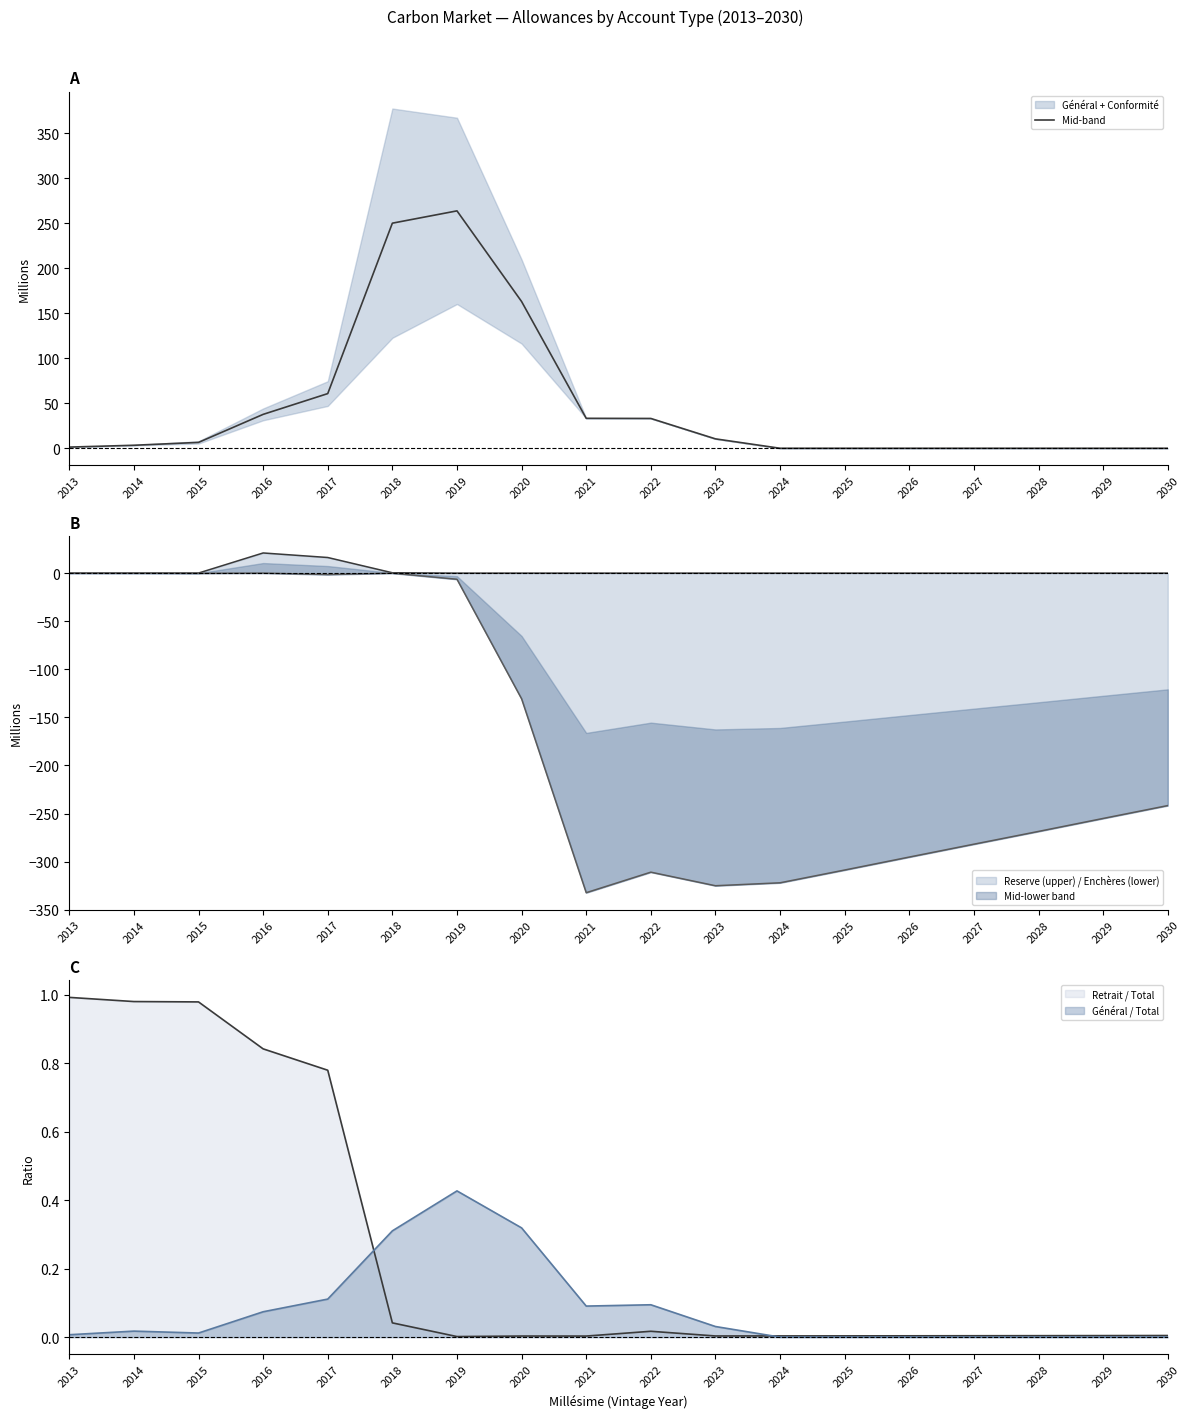

What is the difference between the values at 2013 and 2025?

1.3